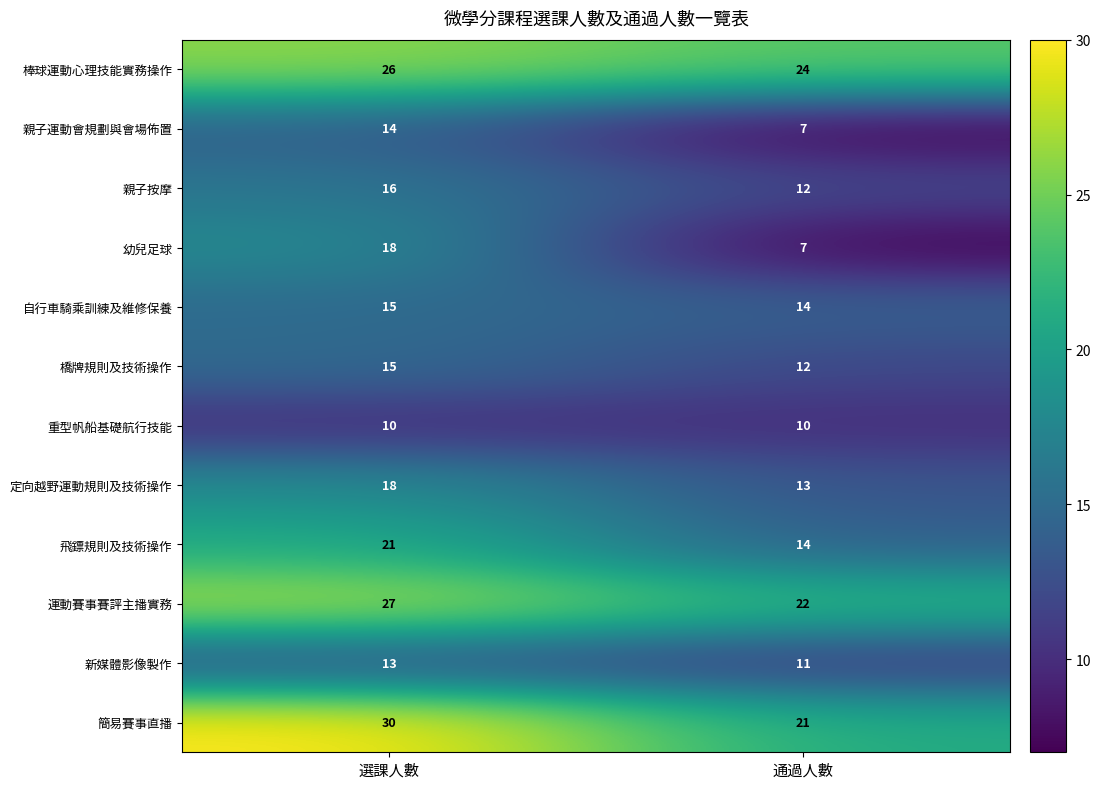

Count the number of categories in the chart.

2